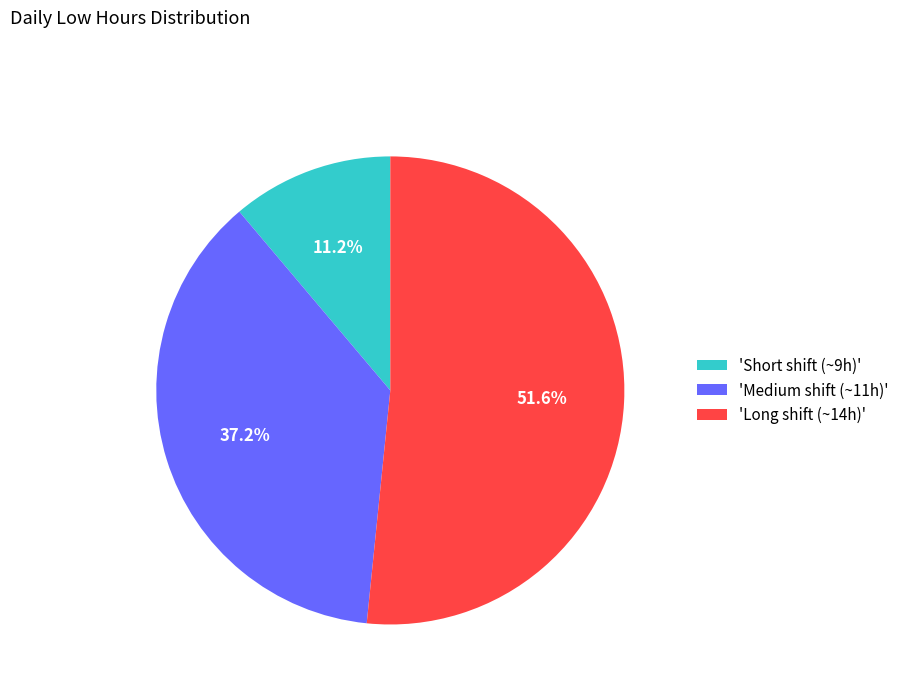

Between 'Short shift (~9h)' and 'Medium shift (~11h)', which is larger?

'Medium shift (~11h)'